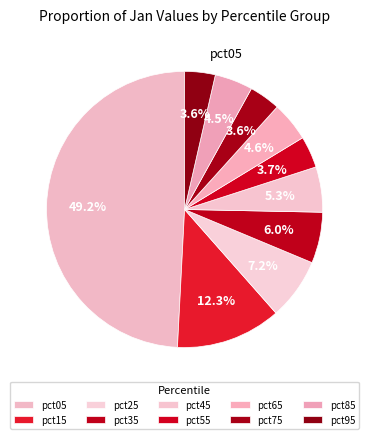

How many segments does this pie chart have?

10